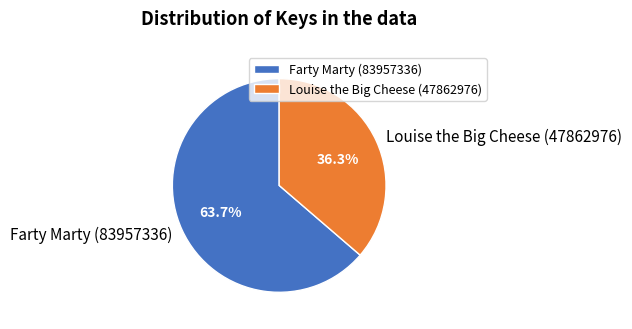

Which has a higher value, Louise the Big Cheese (47862976) or Farty Marty (83957336)?

Farty Marty (83957336)